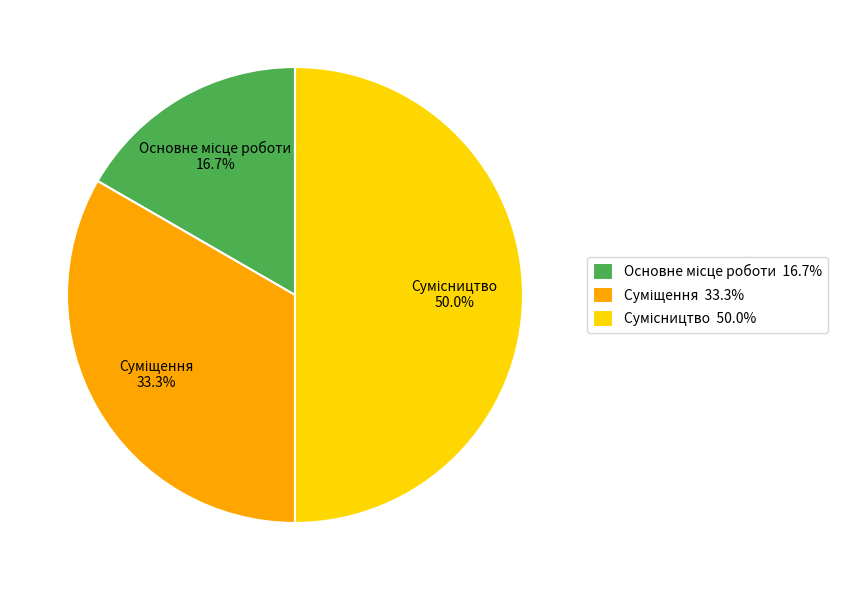

How many slices are in this pie chart?

3